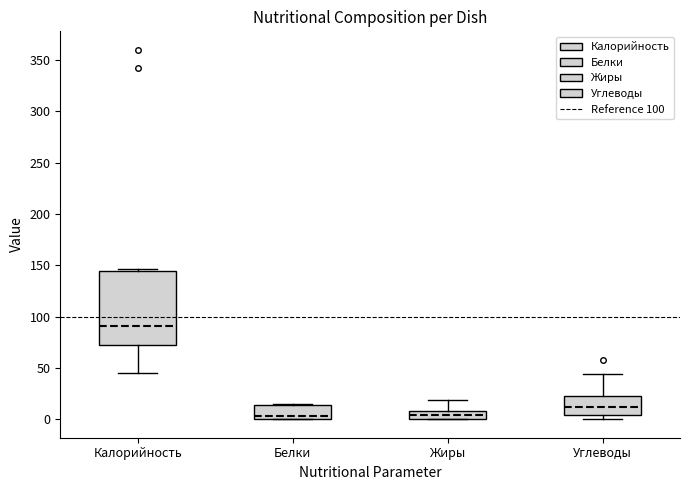

Where is the upper edge of the box for Калорийность on the y-axis? The values are not printed on the chart, so give them approximately, as read against the axis.

145